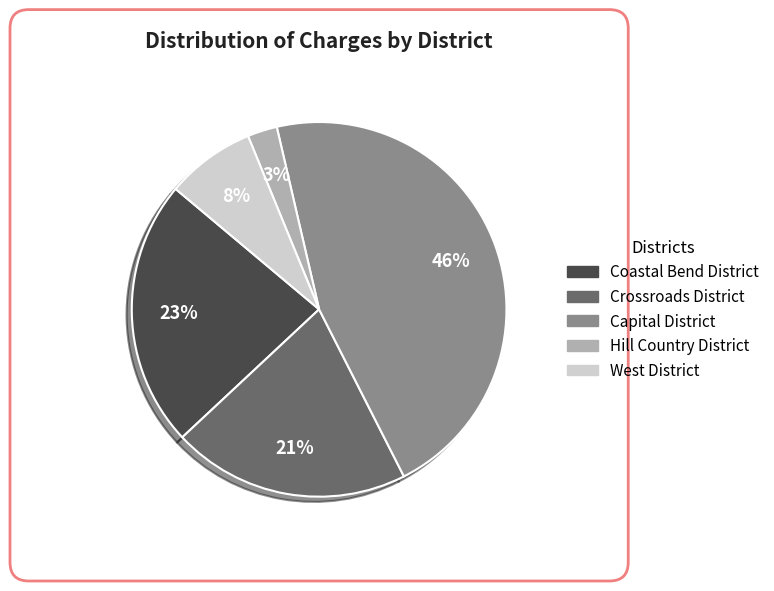

To the nearest percent, what portion does Crossroads District represent?

21%